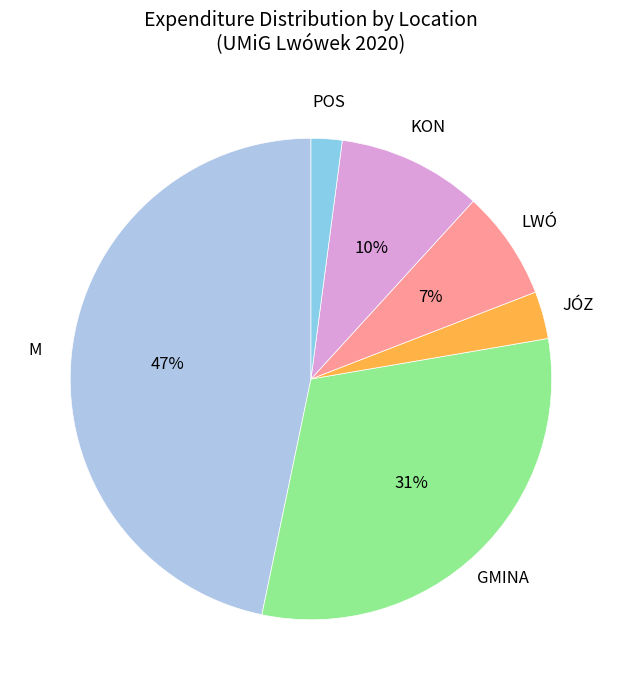

How many segments does this pie chart have?

6